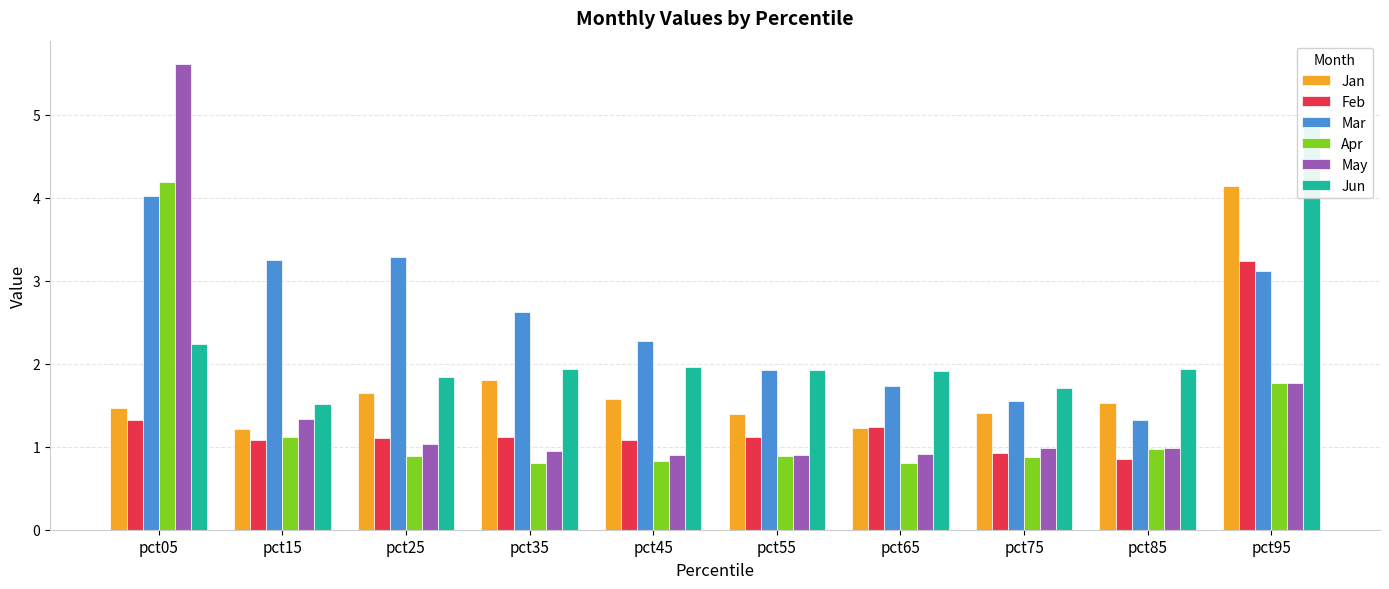

What are all the series names shown in the legend?

Jan, Feb, Mar, Apr, May, Jun